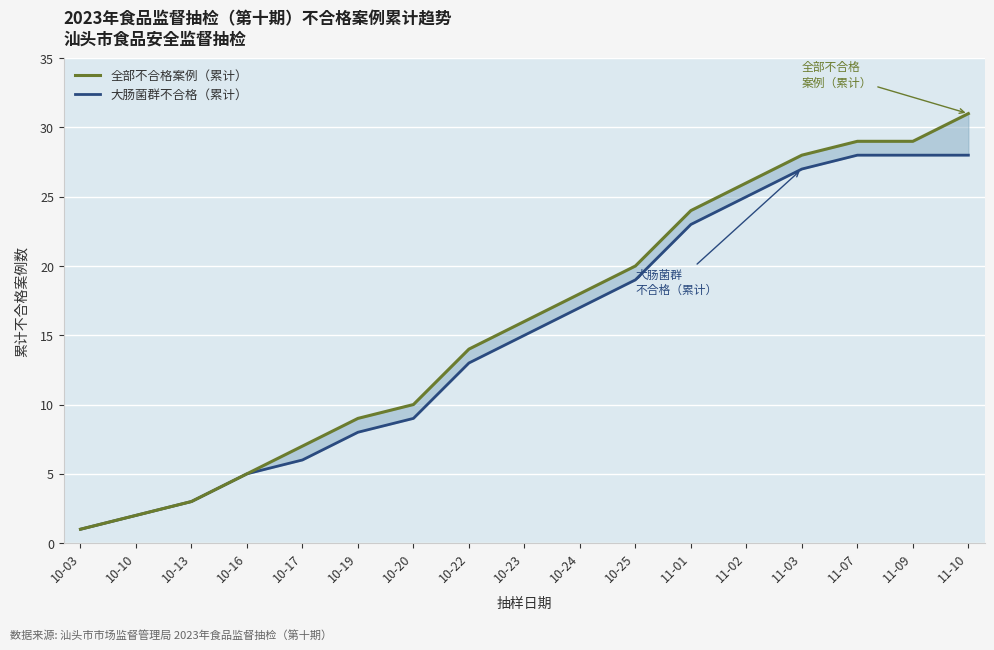

Reading left to right, what are all the values shown in this chart?

全部不合格案例（累计）: 1	2	3	5	7	9	10	14	16	18	20	24	26	28	29	29	31
大肠菌群不合格（累计）: 1	2	3	5	6	8	9	13	15	17	19	23	25	27	28	28	28